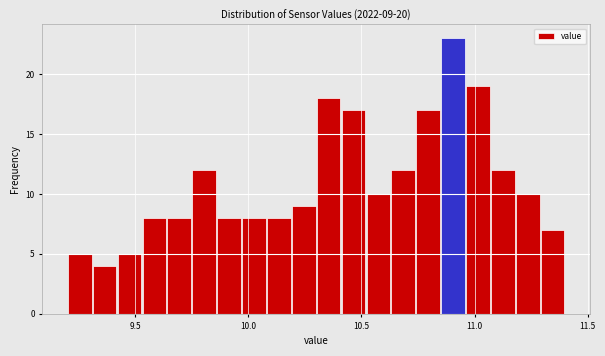

Around what value on the x-axis is the tallest bar? Give the approximate position of its centre, as read against the axis.

10.90